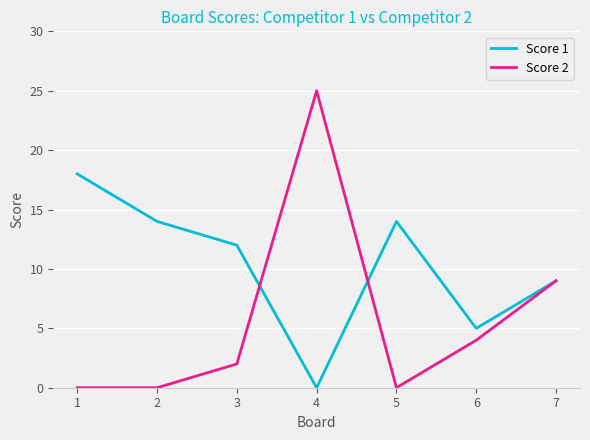

List the series in order of their peak value, lowest first.

Score 1, Score 2